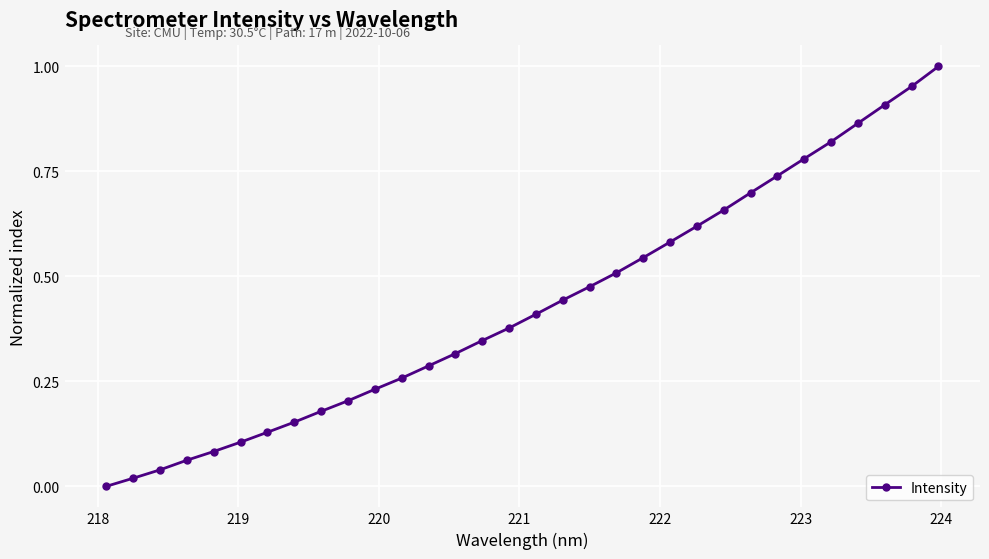

What is the sum of all values?

13.8